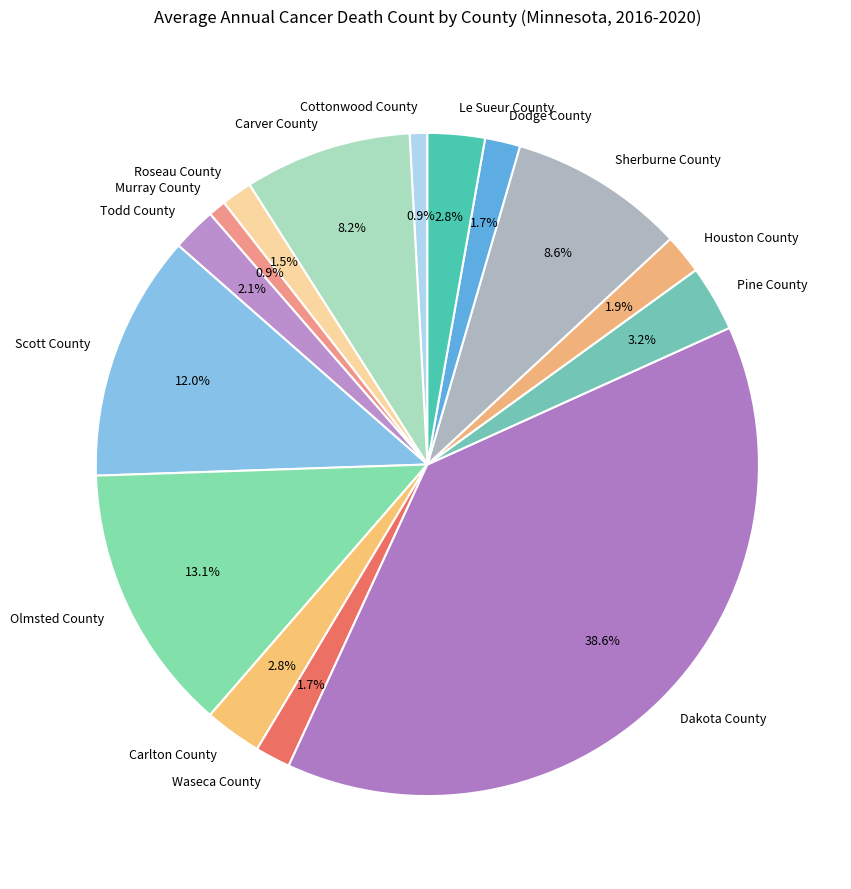

What percentage is the Murray County slice, to the nearest percent?

1%